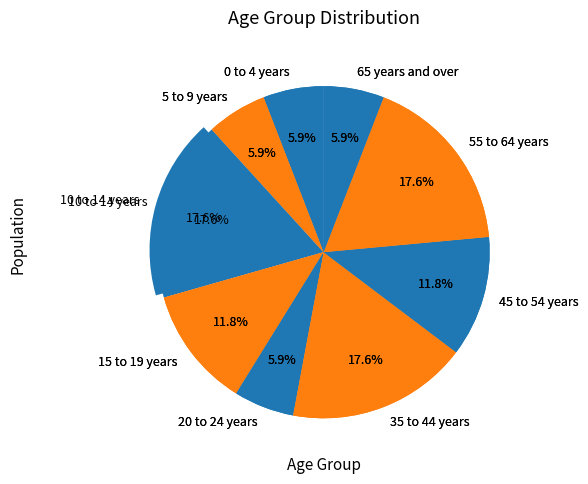

Is there any slice that represents more than half of the pie?

No